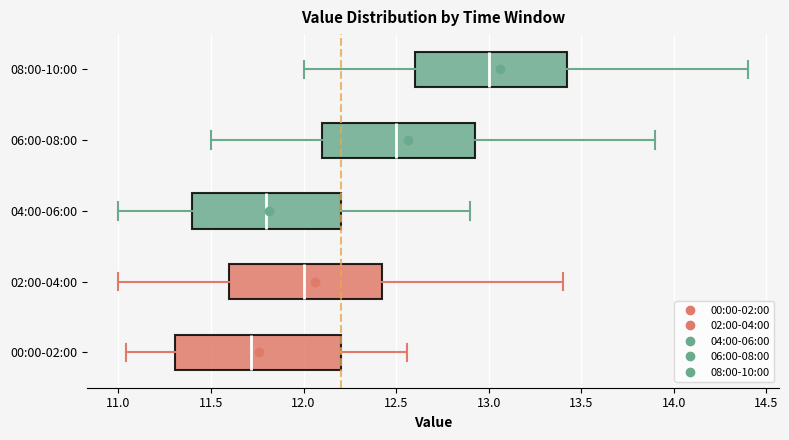

Where does the right whisker of the box for 06:00-08:00 end on the x-axis? The values are not printed on the chart, so give them approximately, as read against the axis.

13.90